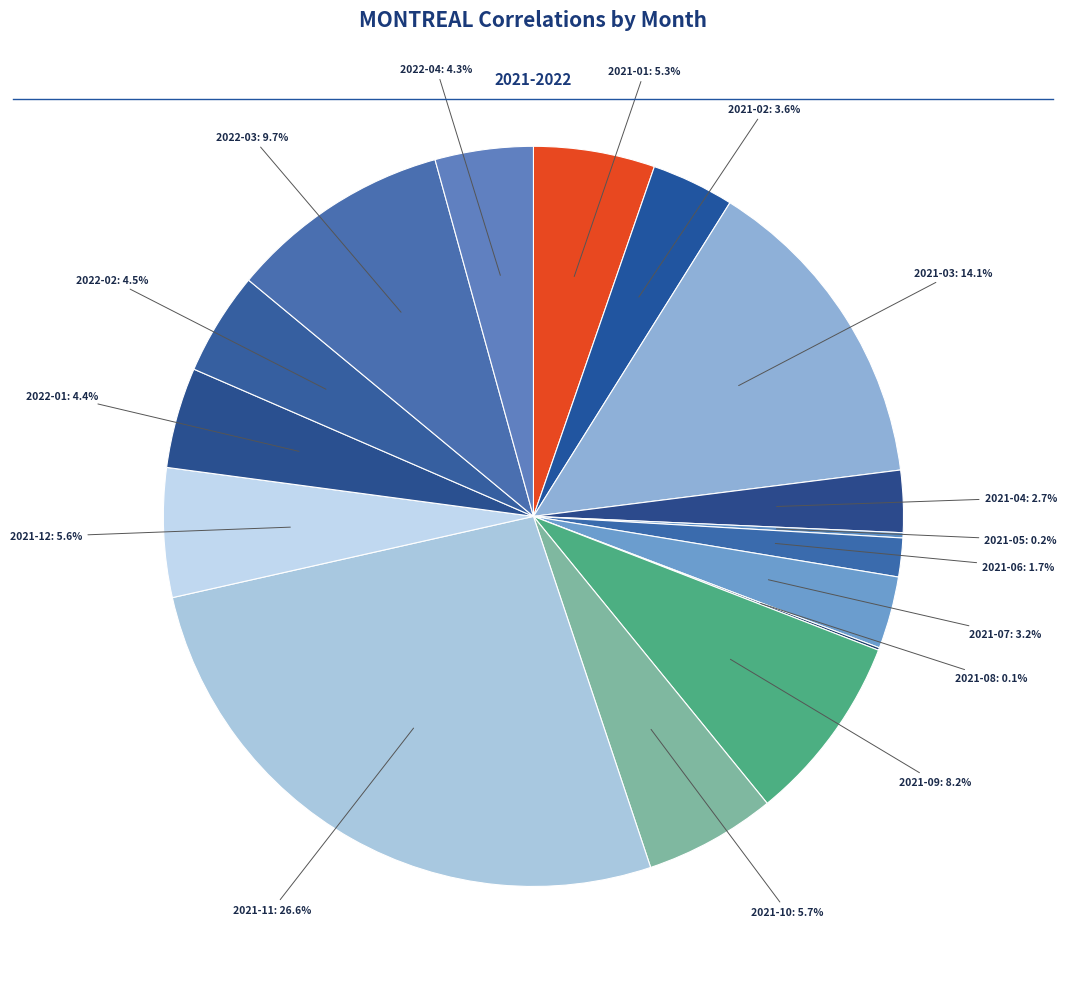

Rank the categories by value from lowest to highest.

2021-08, 2021-05, 2021-06, 2021-04, 2021-07, 2021-02, 2022-04, 2022-01, 2022-02, 2021-01, 2021-12, 2021-10, 2021-09, 2022-03, 2021-03, 2021-11